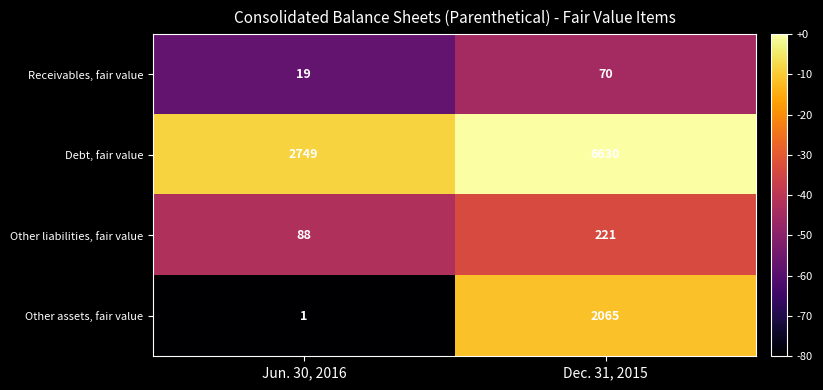

What is the approximate value of Receivables, fair value at Dec. 31, 2015?

70